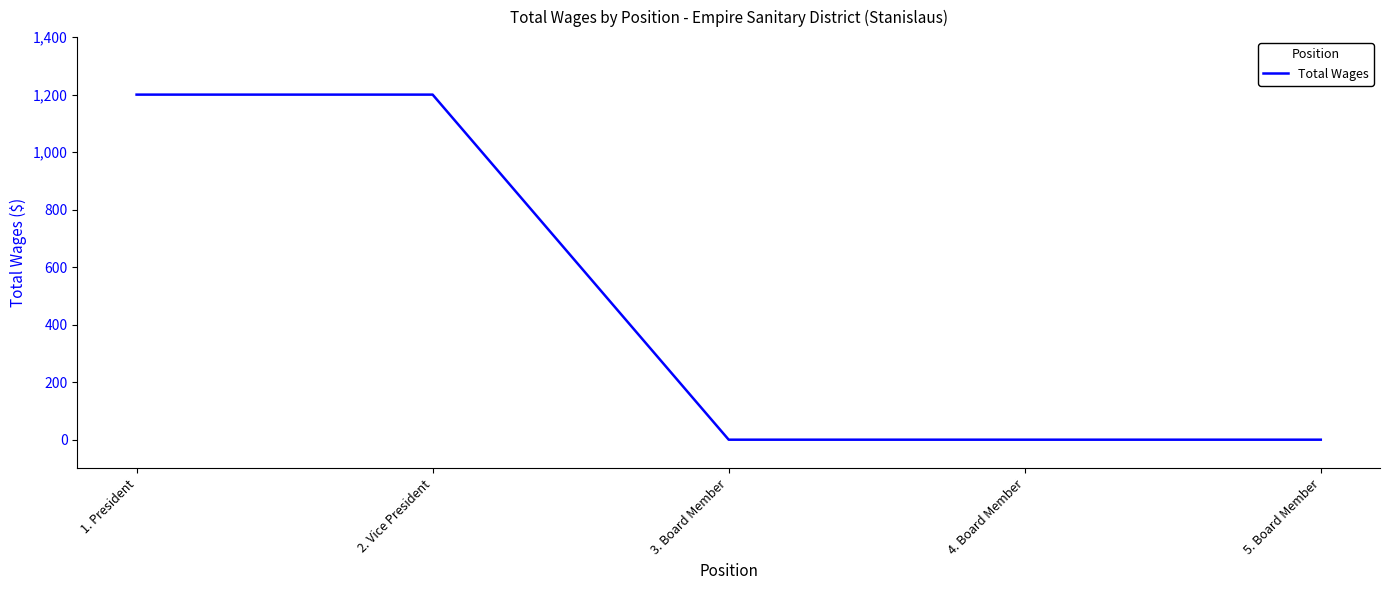

What is the change in value from 1. President to 4. Board Member?

-1200